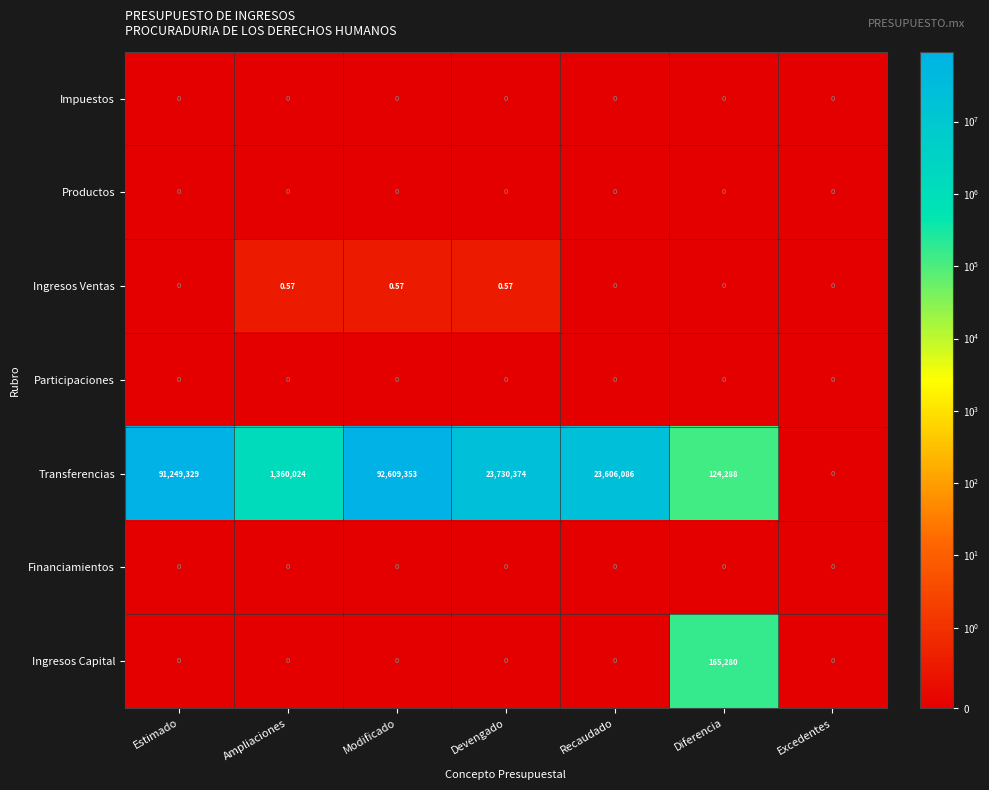

Which category has the lowest value in the Transferencias series?

Excedentes